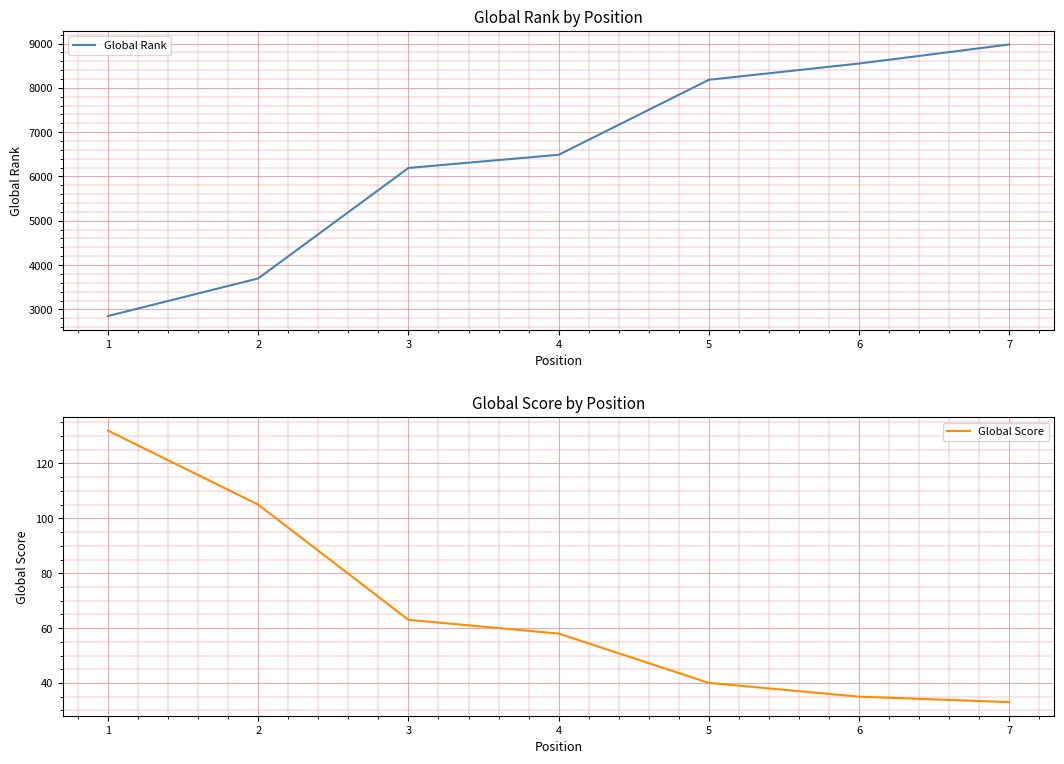

Reading right to left, list all the values displayed in this chart.

Global Rank: 7=8979	6=8549	5=8182	4=6489	3=6192	2=3699	1=2850
Global Score: 7=33	6=35	5=40	4=58	3=63	2=105	1=132